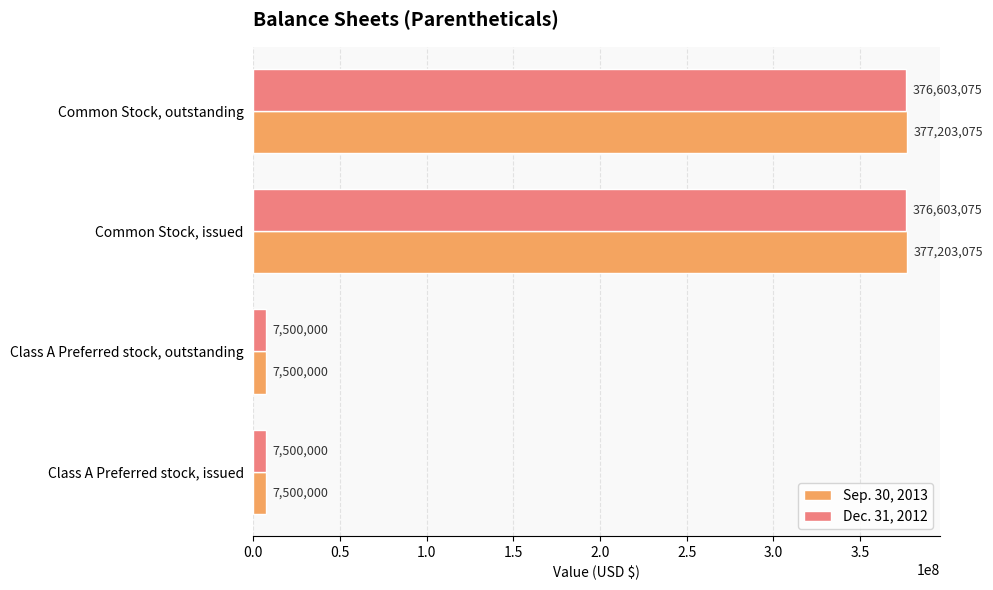

Is the value of Dec. 31, 2012 at Class A Preferred stock, issued greater than the value of Sep. 30, 2013 at Common Stock, issued?

No